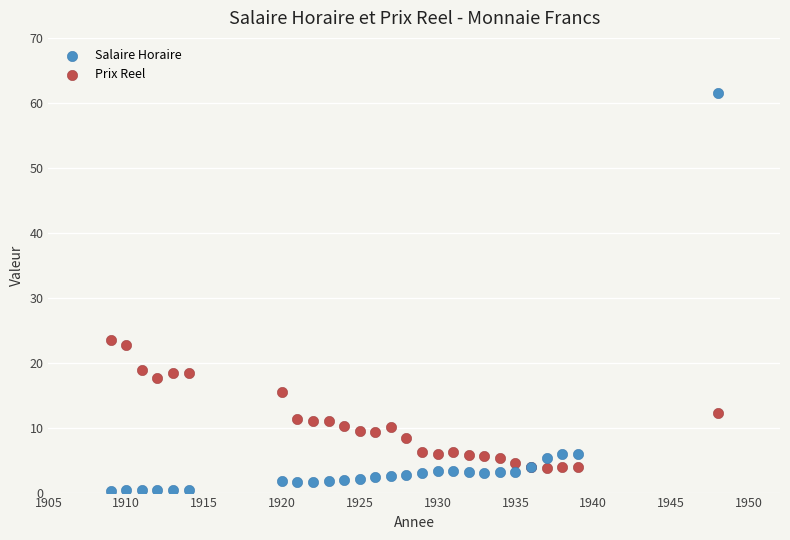

Across all series, what Y value is closest to 30?

23.4